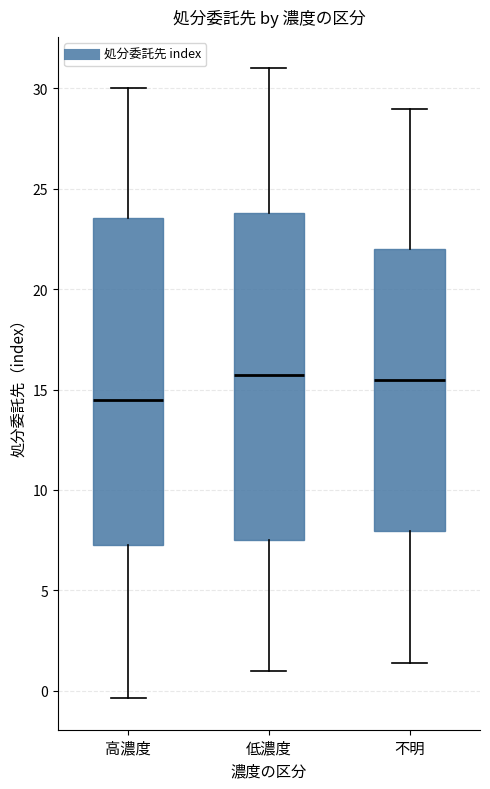

Reading left to right, transcribe this box plot: for each box, give where its median line is, the range the box spans, and where its two whiskers end, as read against the y-axis. The values are not printed on the chart, so give them approximately, as read against the axis.

高濃度: median 14.5, box 7.5 to 23.5, whiskers -0.5 to 30.0
低濃度: median 15.5, box 7.5 to 24.0, whiskers 1.0 to 31.0
不明: median 15.5, box 8.0 to 22.0, whiskers 1.5 to 29.0